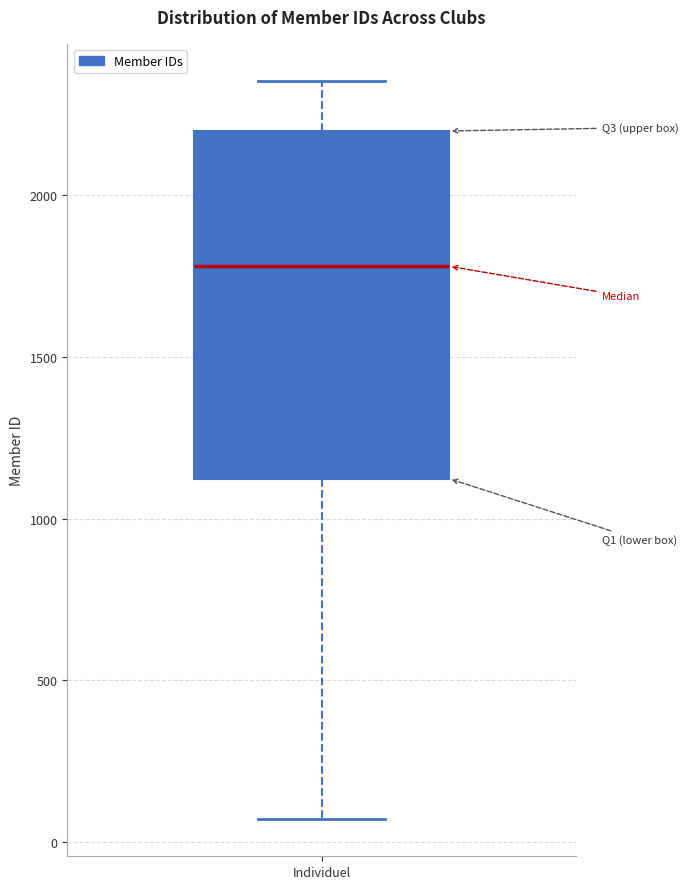

Read this box plot against the y-axis: the position of the median line, the range covered by the box, and the ends of both whiskers. The values are not printed on the chart, so give them approximately, as read against the axis.

median 1800, box 1100 to 2200, whiskers 50 to 2350